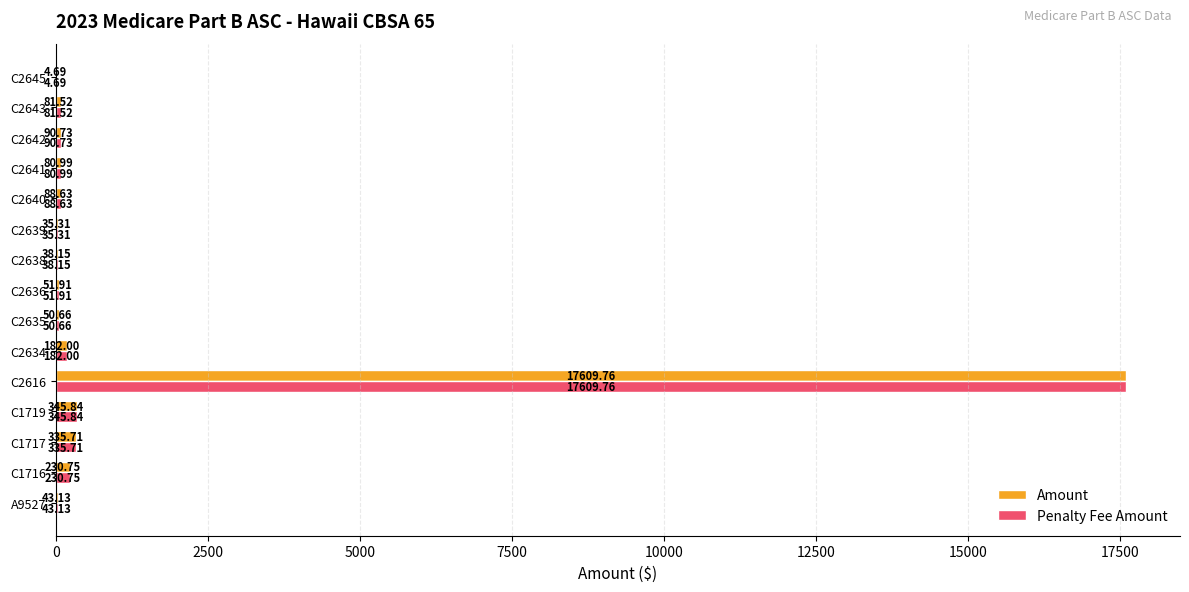

How many series are shown in this chart?

2